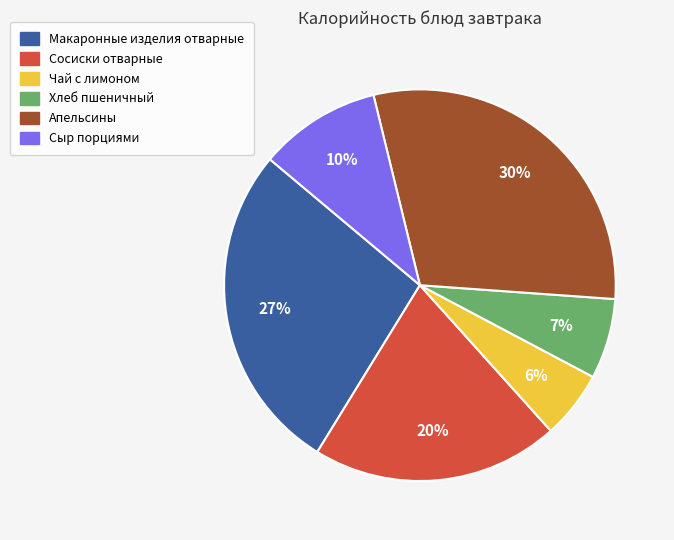

To the nearest percent, what is the combined percentage of Чай с лимоном and Сосиски отварные?

26%